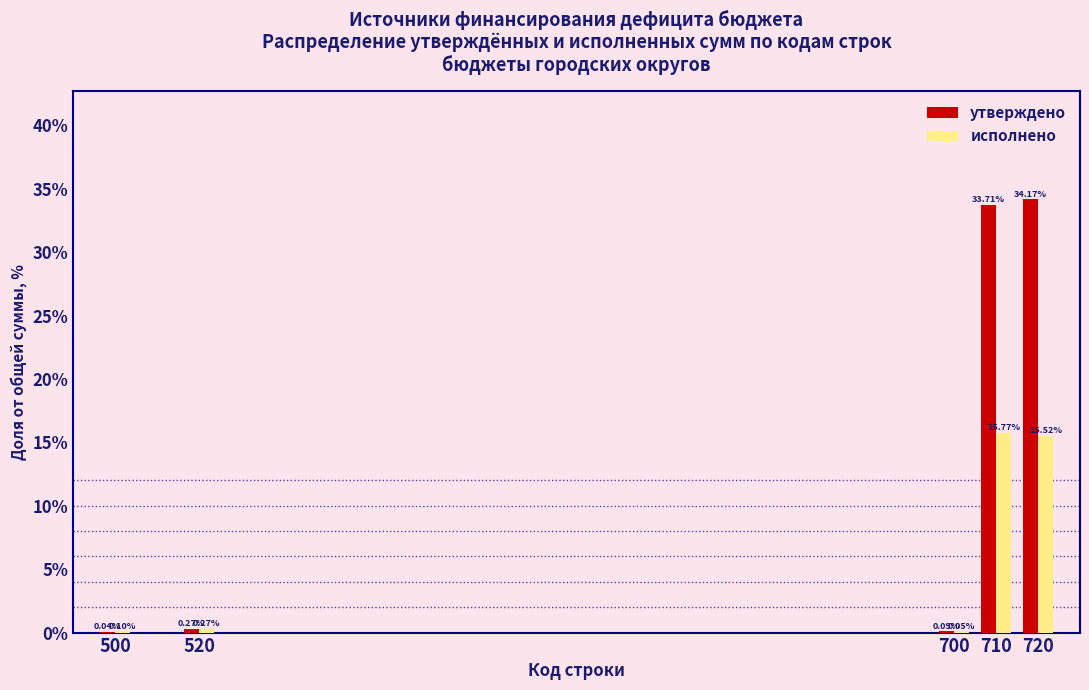

What is the sum of all исполнено values?

31.7